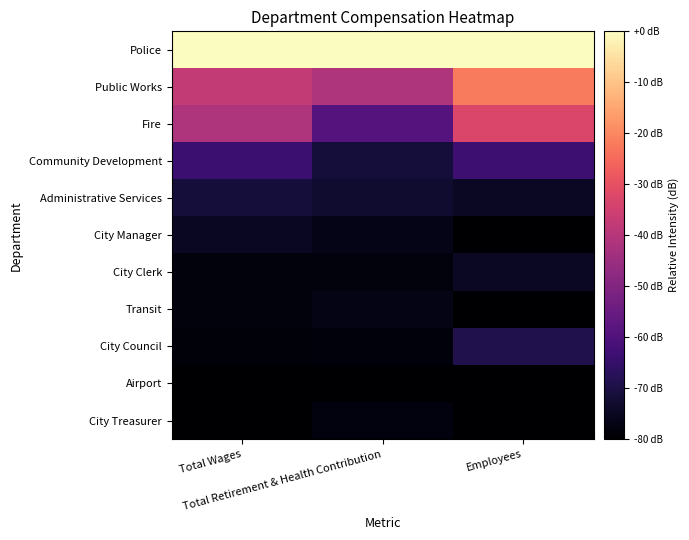

Reading left to right, what are all the values shown in this chart?

Police: Total Wages=0.0	Total Retirement & Health Contribution=0.0	Employees=0.0
Public Works: Total Wages=-37.2	Total Retirement & Health Contribution=-41.3	Employees=-22.1
Fire: Total Wages=-41.4	Total Retirement & Health Contribution=-58.9	Employees=-33.1
Community Development: Total Wages=-63.8	Total Retirement & Health Contribution=-71.5	Employees=-63.4
Administrative Services: Total Wages=-71.5	Total Retirement & Health Contribution=-73.0	Employees=-74.5
City Manager: Total Wages=-74.9	Total Retirement & Health Contribution=-76.3	Employees=-80.0
City Clerk: Total Wages=-77.9	Total Retirement & Health Contribution=-78.0	Employees=-74.5
Transit: Total Wages=-78.1	Total Retirement & Health Contribution=-76.9	Employees=-80.0
City Council: Total Wages=-78.7	Total Retirement & Health Contribution=-78.2	Employees=-69.0
Airport: Total Wages=-80.0	Total Retirement & Health Contribution=-80.0	Employees=-80.0
City Treasurer: Total Wages=-80.0	Total Retirement & Health Contribution=-77.6	Employees=-80.0